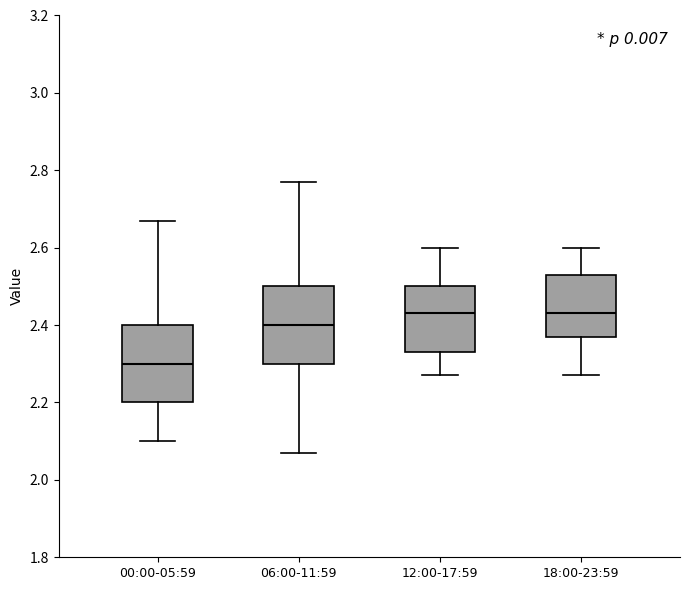

Reading left to right, read every box against the y-axis: the position of its median line, the range the box covers, and the ends of its whiskers. The values are not printed on the chart, so give them approximately, as read against the axis.

00:00-05:59: median 2.30, box 2.20 to 2.40, whiskers 2.10 to 2.68
06:00-11:59: median 2.40, box 2.30 to 2.50, whiskers 2.08 to 2.78
12:00-17:59: median 2.44, box 2.34 to 2.50, whiskers 2.28 to 2.60
18:00-23:59: median 2.44, box 2.38 to 2.54, whiskers 2.28 to 2.60